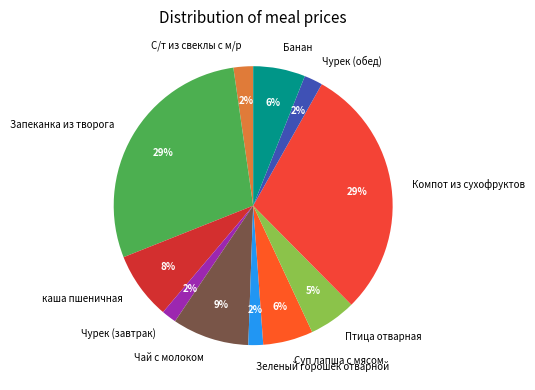

Do Компот из сухофруктов and Чурек (завтрак) together represent more than half of the pie?

No